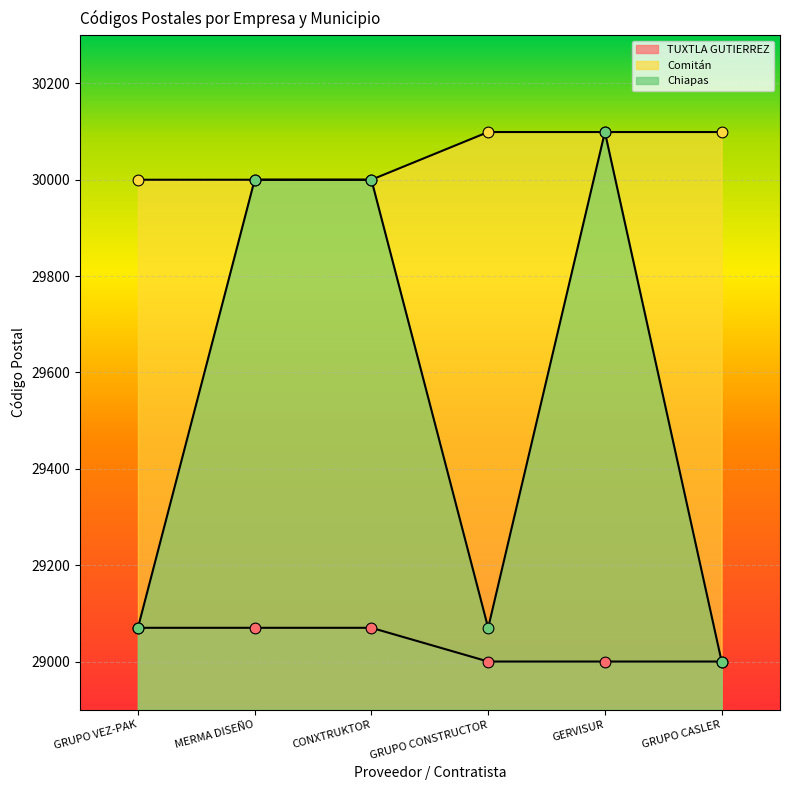

At how many categories does at least one series exceed 29467?

6